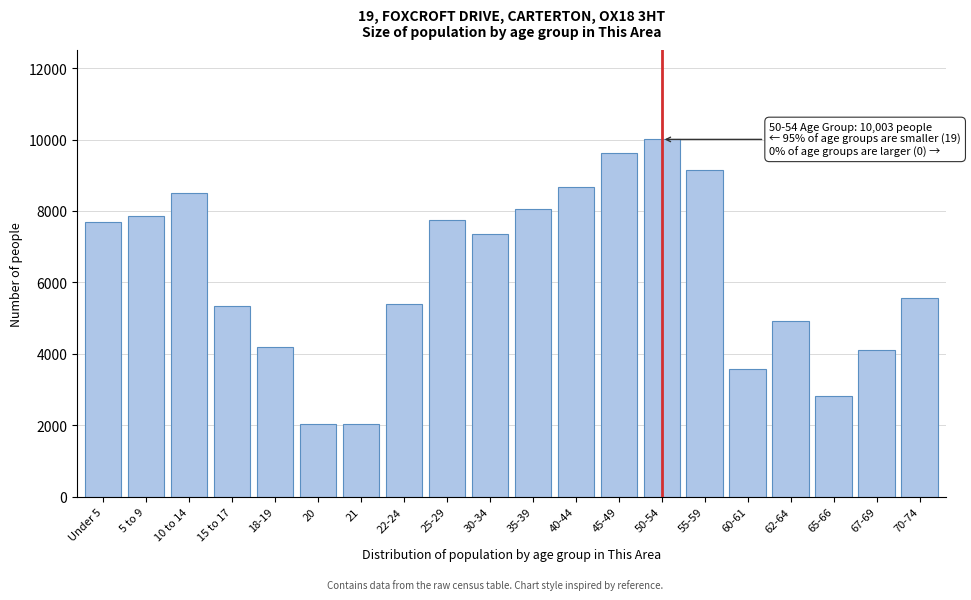

The value at 10 to 14 is 8492. True or false?

True